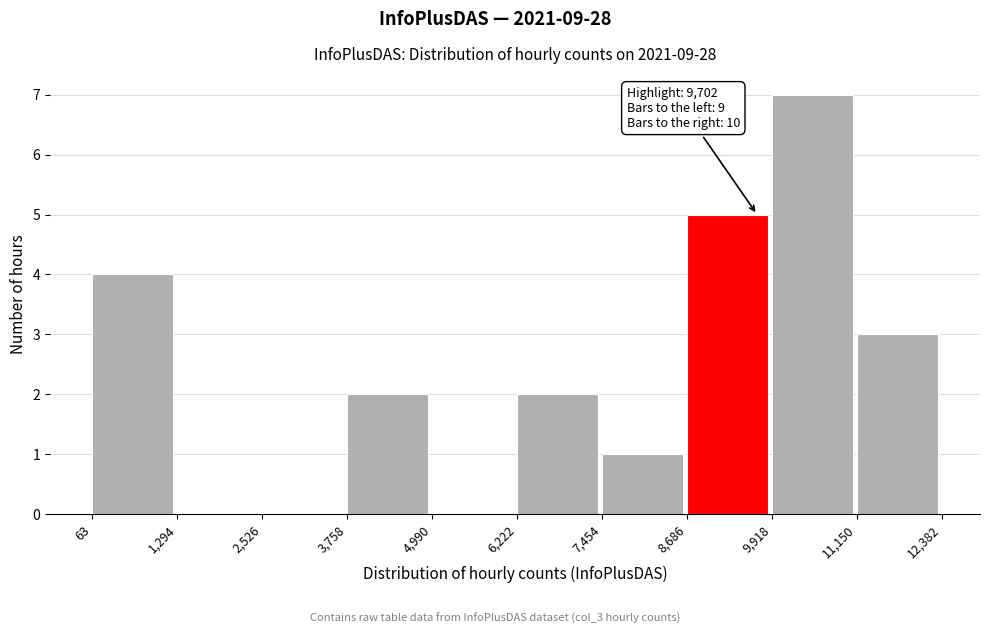

Over which range of the x-axis is the bar tallest?

9,918 to 11,150